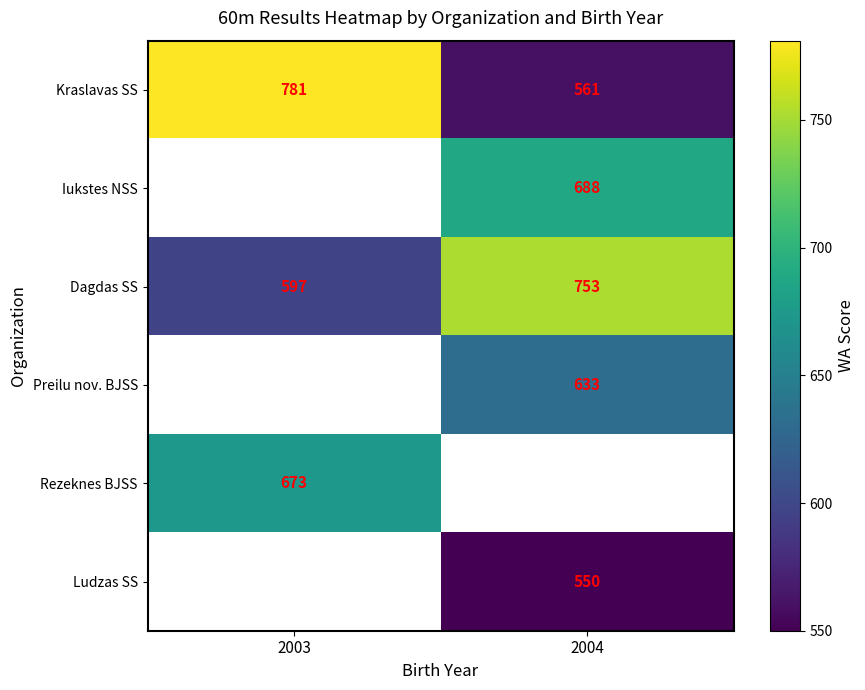

The value of Dagdas SS at 2004 is 186.0. True or false?

False